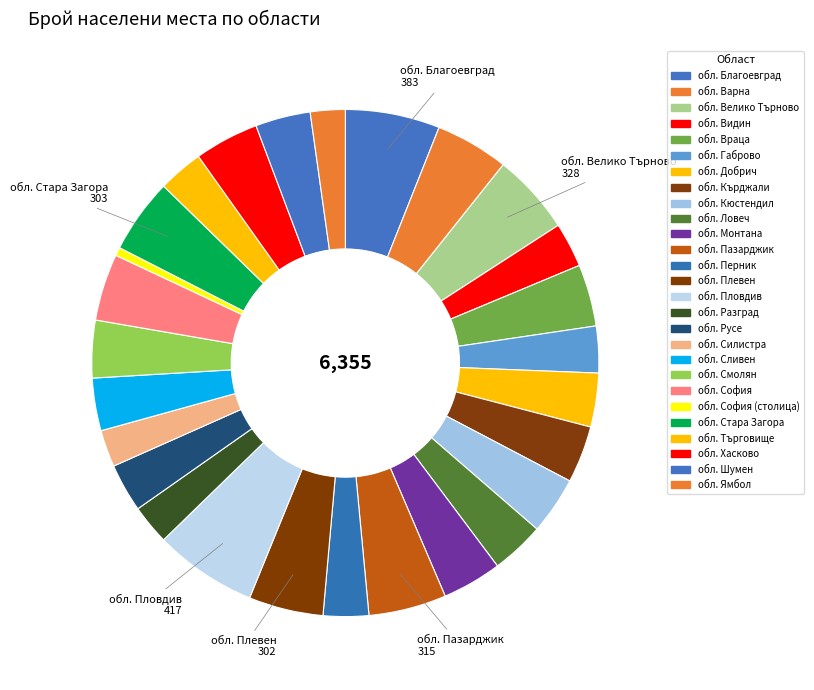

Count the number of slices in the pie.

27